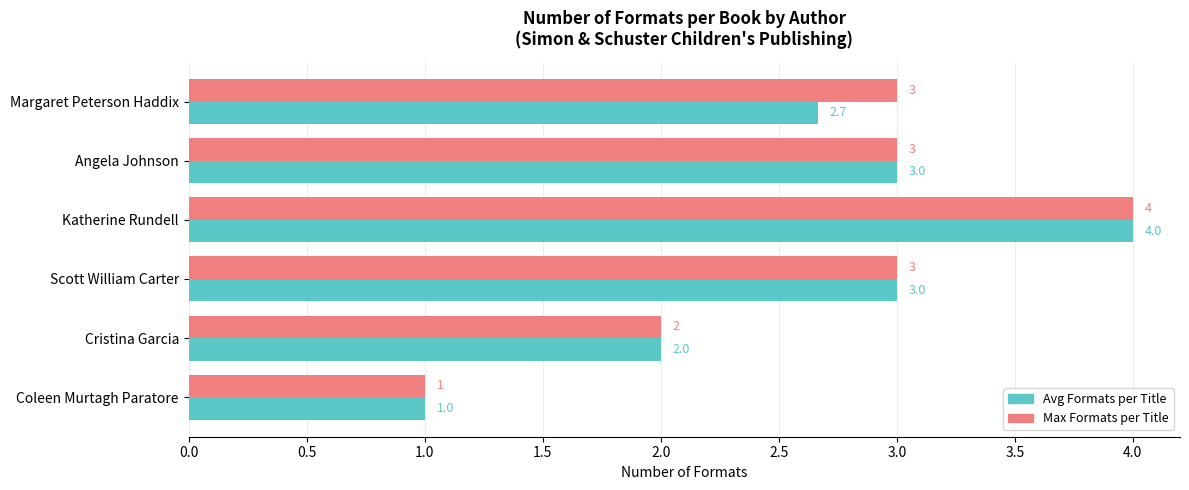

The value of Avg Formats per Title at Katherine Rundell is 1.4. True or false?

False